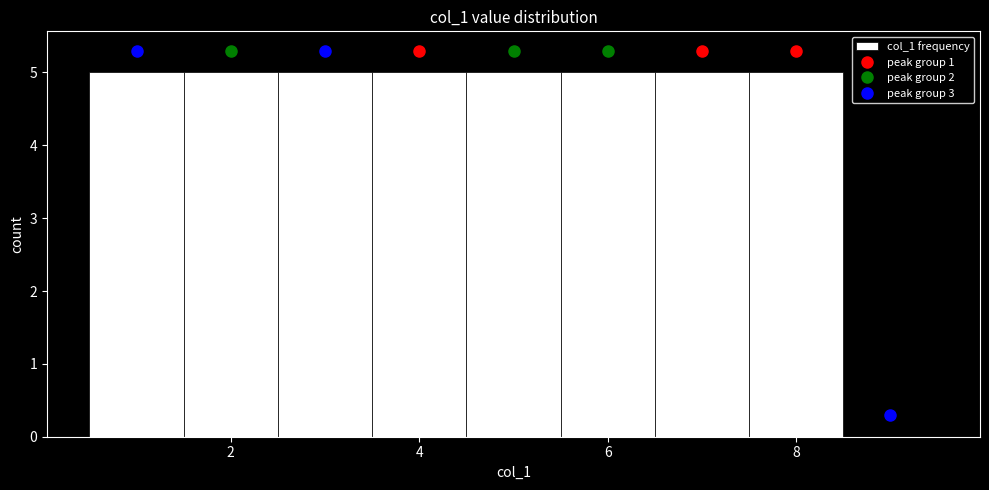

Reading left to right, transcribe this chart: for each bar, give the range it covers on the x-axis and its height. Neither the bar edges nor the heights are printed on the chart, so give them approximately, as read against the axes.

0.5 to 1.5: 5
1.5 to 2.5: 5
2.5 to 3.5: 5
3.5 to 4.5: 5
4.5 to 5.5: 5
5.5 to 6.5: 5
6.5 to 7.5: 5
7.5 to 8.5: 5
8.5 to 9.5: 0